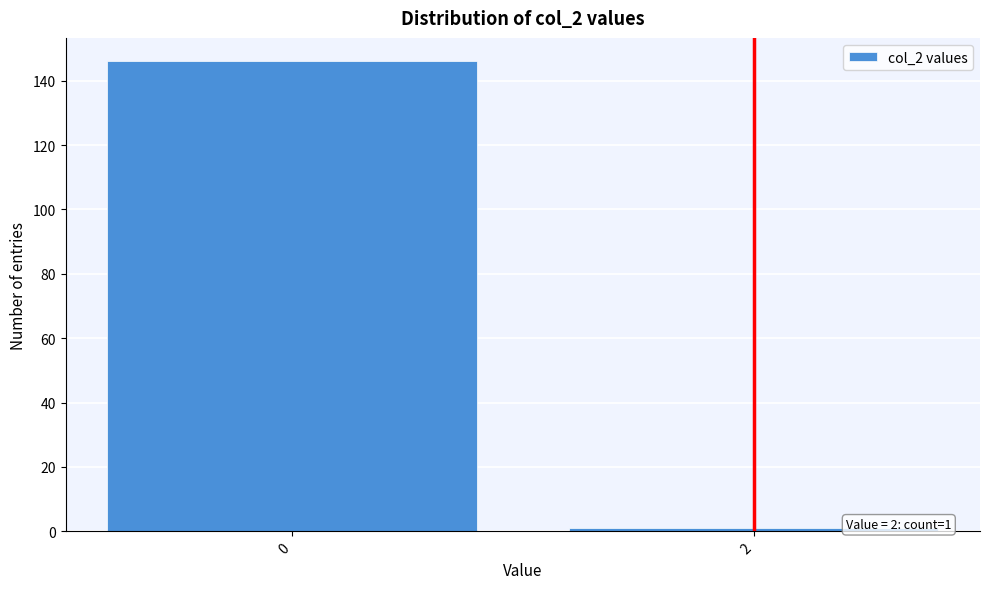

Reading left to right, what are all the values shown in this chart?

0=146	2=1